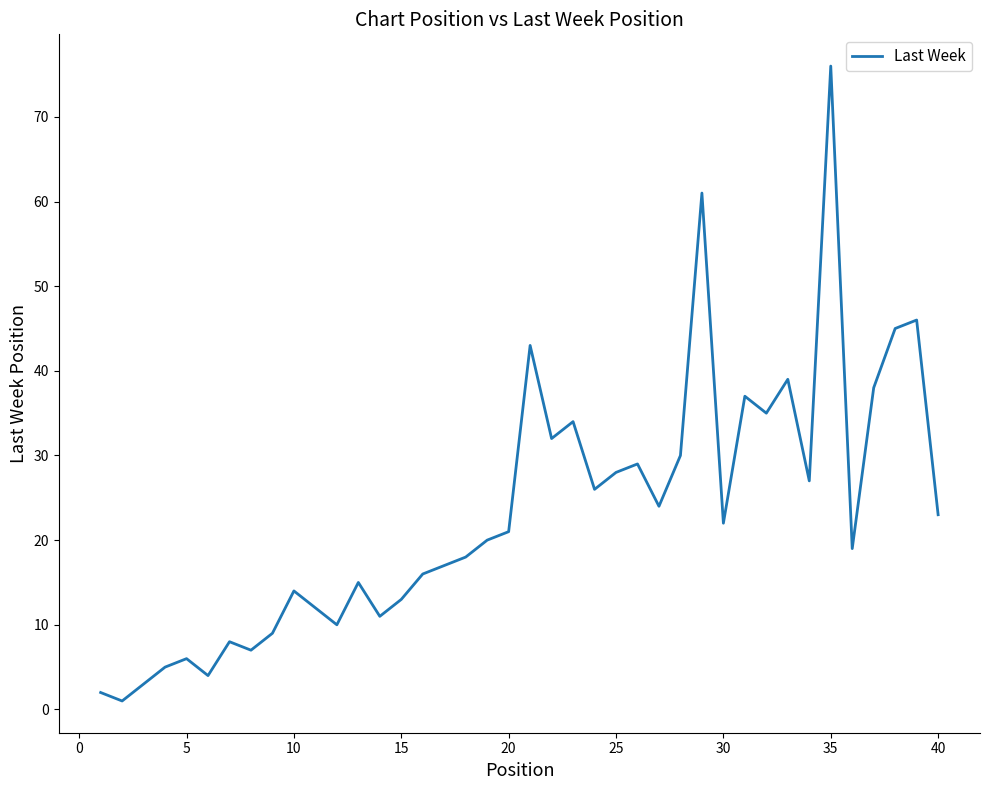

What is the difference between the maximum and minimum values?

75